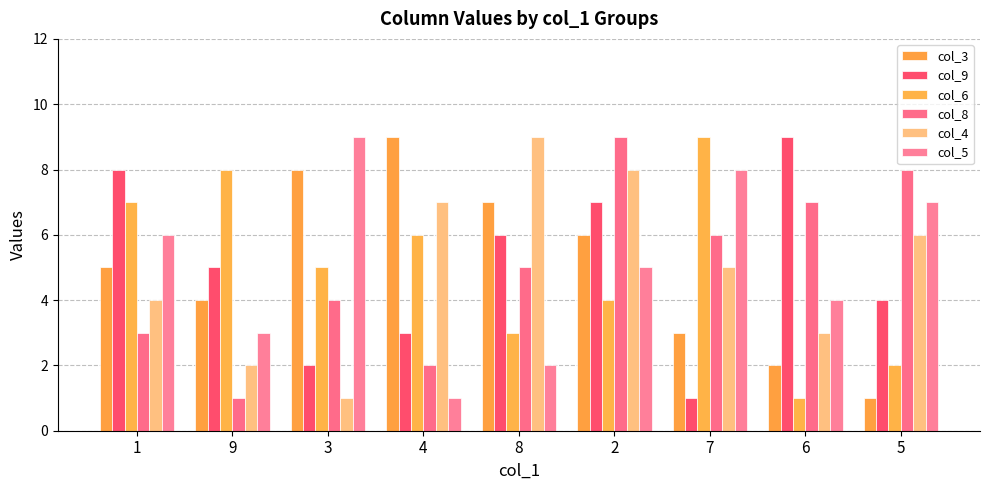

What is the highest value of the col_6 series?

9